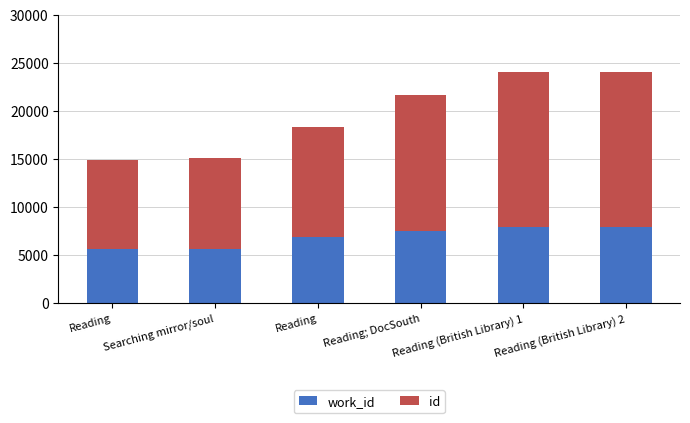

What is the difference between the second highest and minimum values in the work_id series?

2359